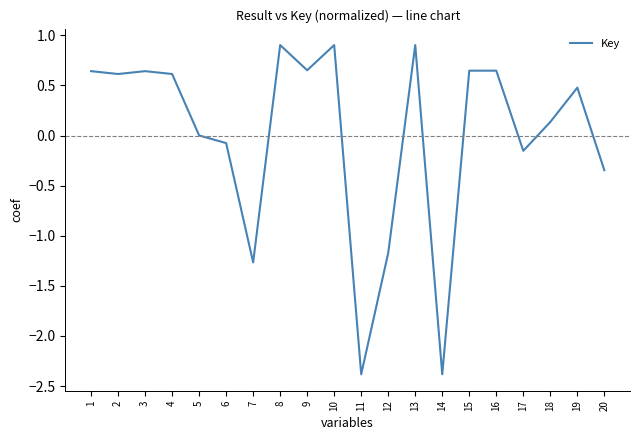

At which label is the value closest to 0?

5